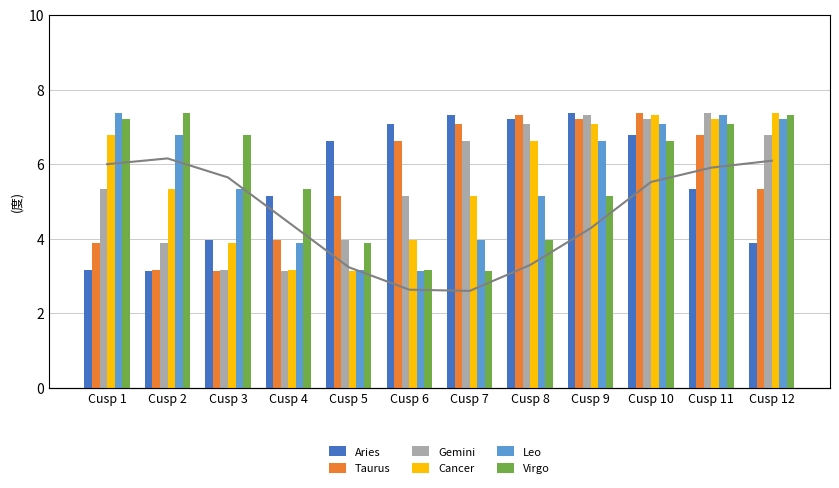

Rank the series at Cusp 4 from lowest to highest value.

Gemini, Cancer, Leo, Taurus, Aries, Virgo